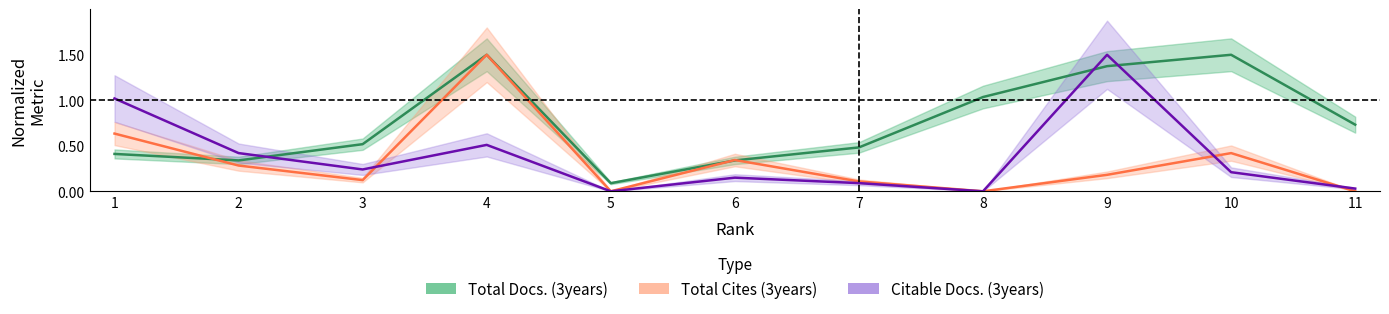

What is the difference between the highest and lowest values at 3?

0.4